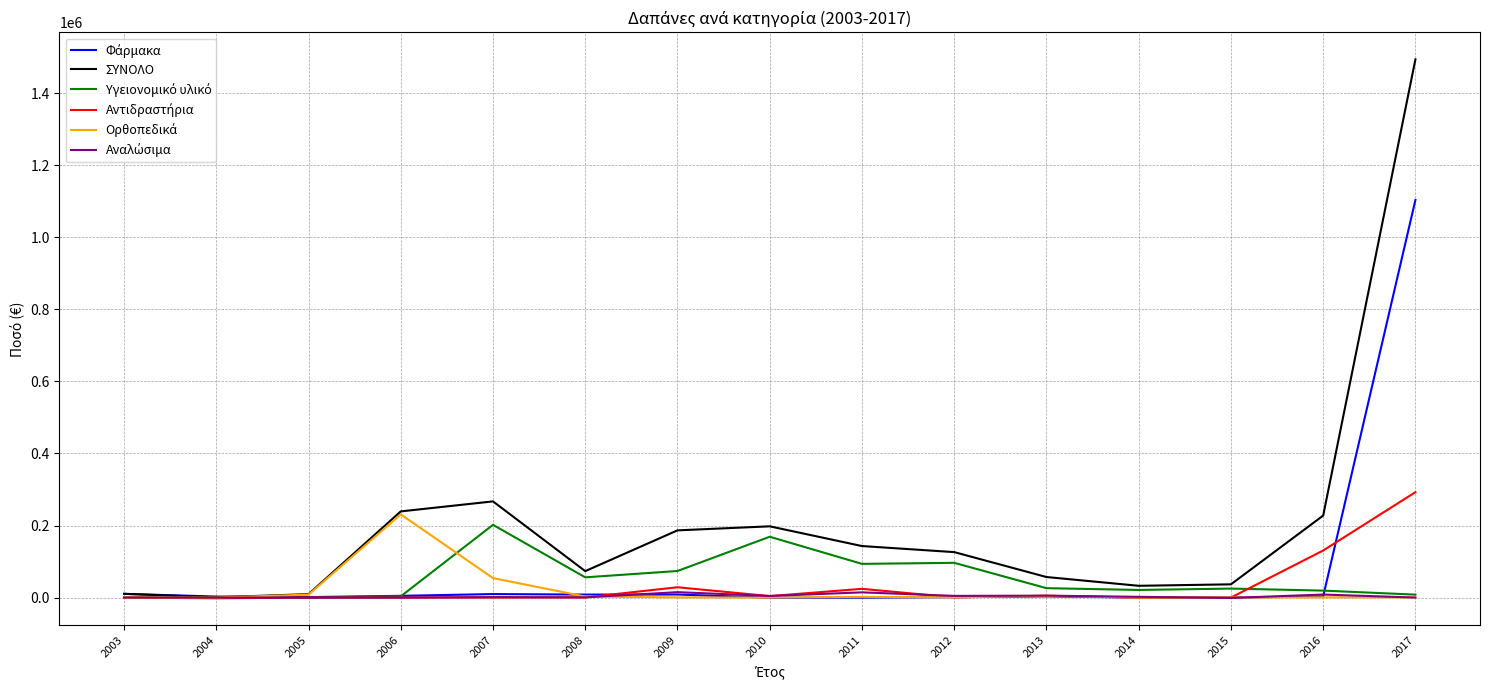

What is the greatest value displayed?

1494076.5